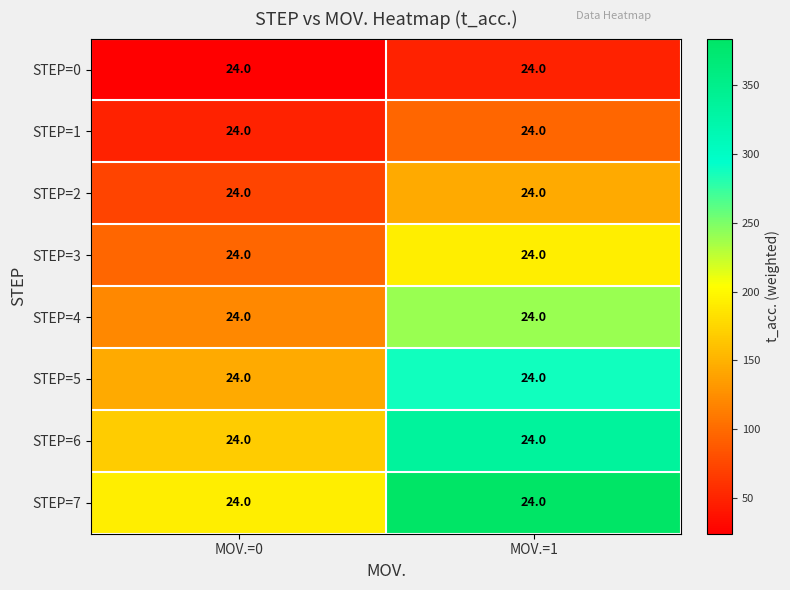

Which has a higher value, MOV.=1 or MOV.=0?

MOV.=1